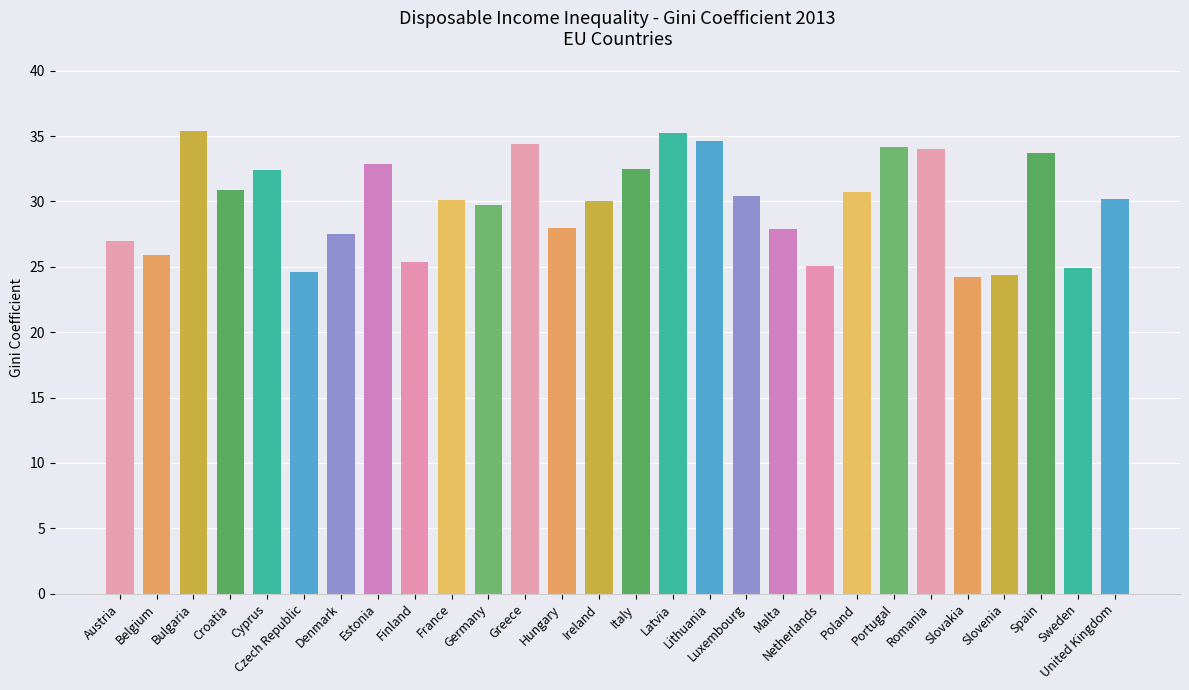

What is the smallest value displayed?

24.2